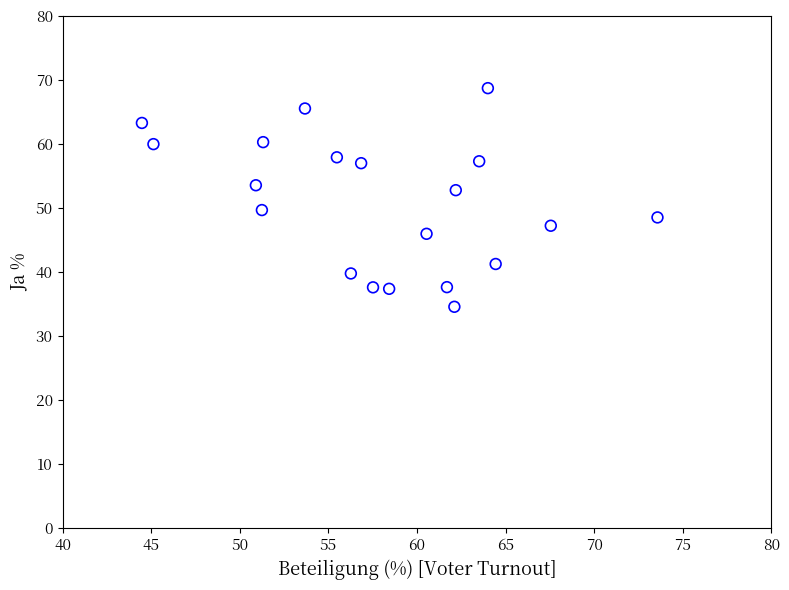

What is the range of X values (max minus min)?

29.1